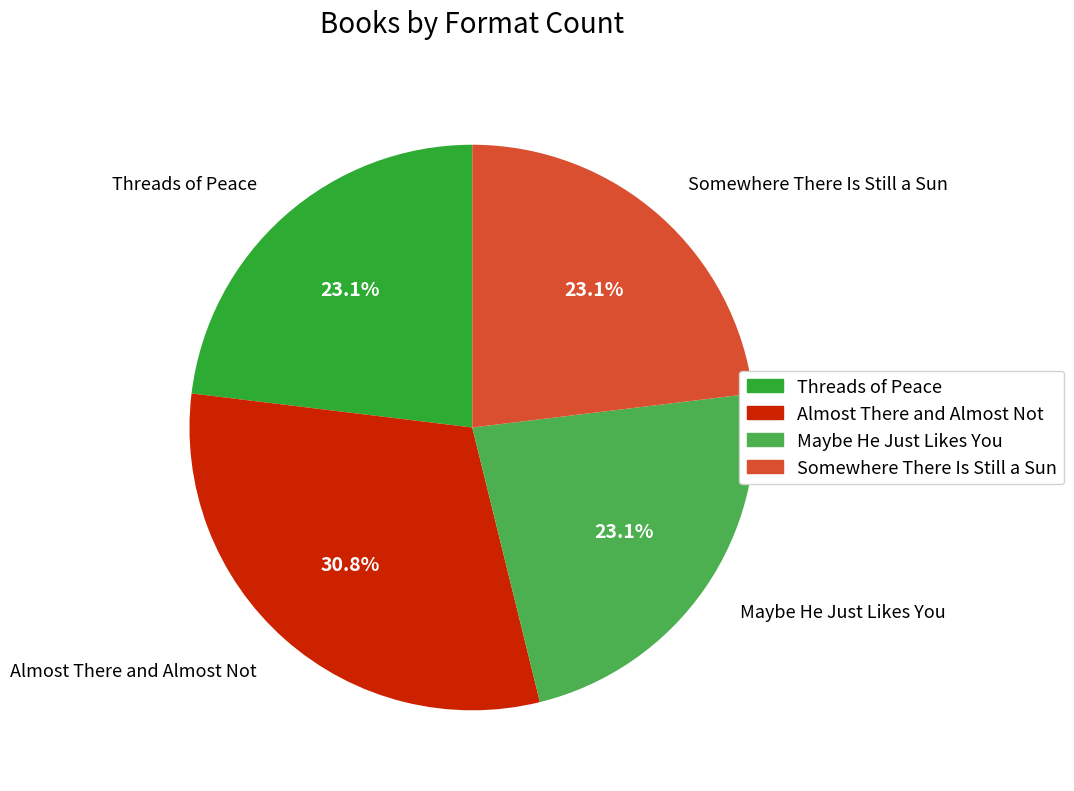

What is the total percentage of Almost There and Almost Not and Threads of Peace?

53.8%